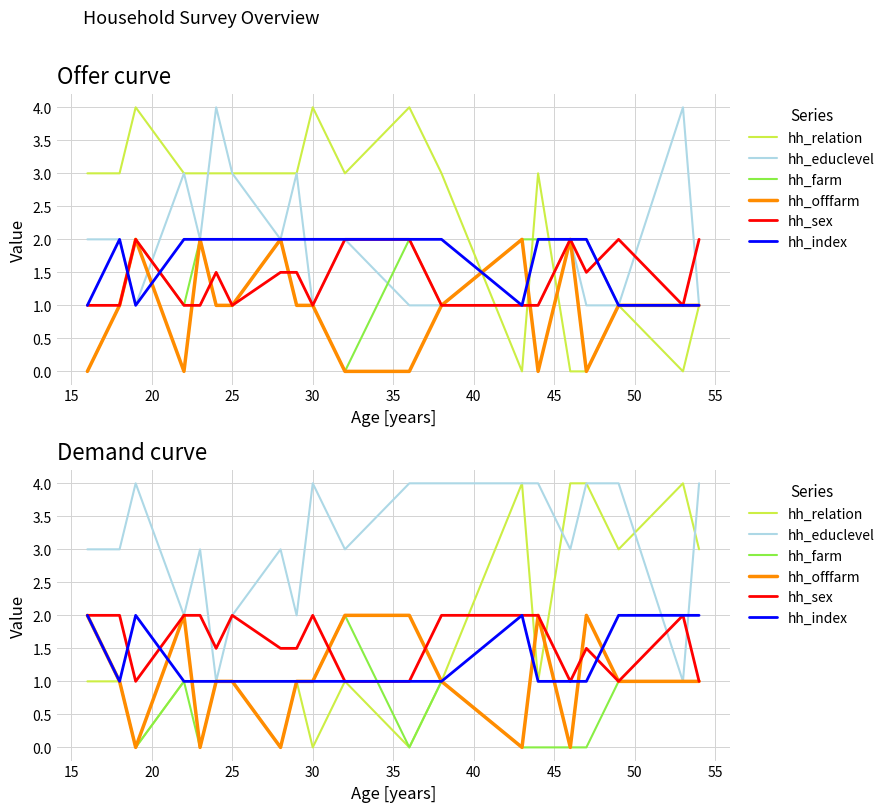

What is the value of the hh_educlevel point at the 1st from the left?

3.0